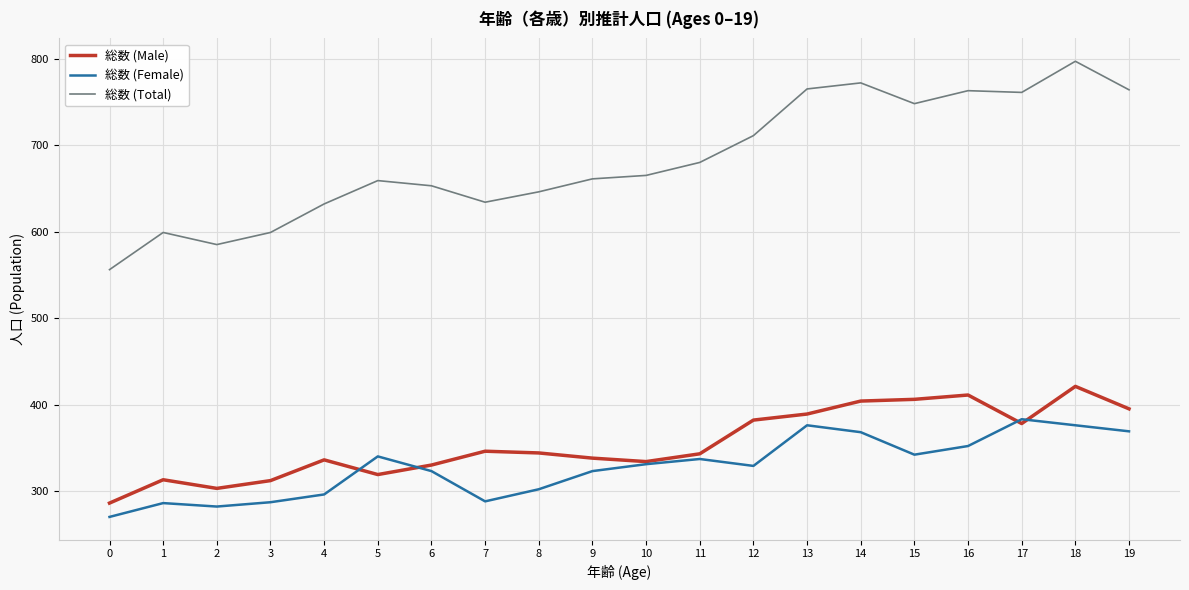

At how many categories does at least one series exceed 333?

20